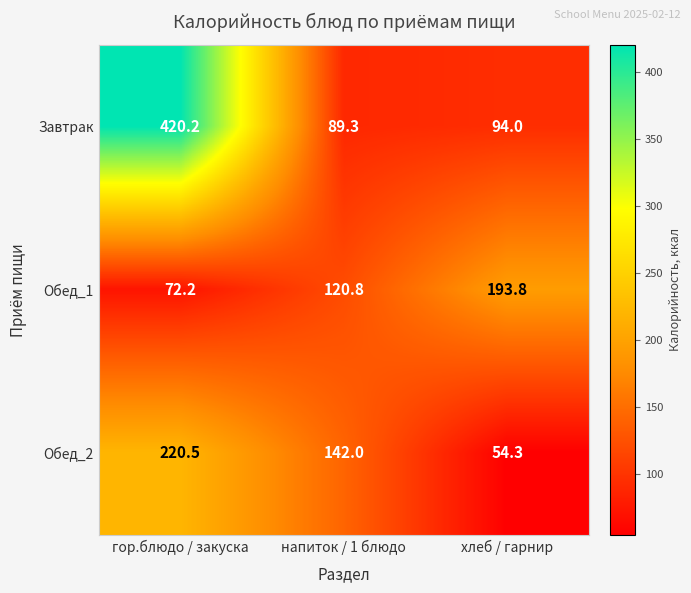

At напиток / 1 блюдо, list the series in order from smallest to largest.

Завтрак, Обед_1, Обед_2